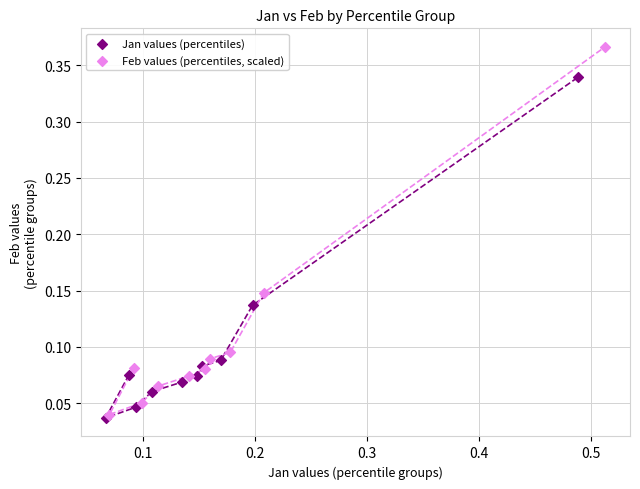

What are all the series names shown in the legend?

Jan values (percentiles), Feb values (percentiles, scaled)